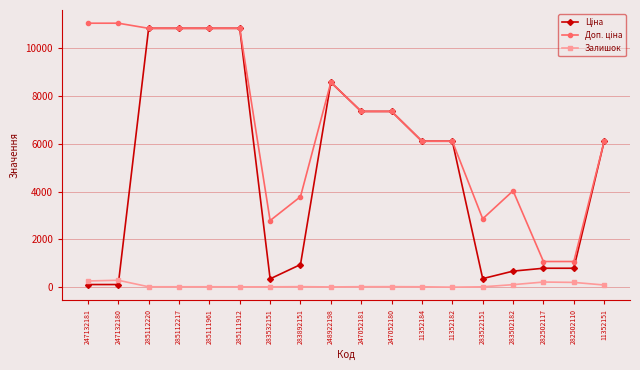

True or false: Залишок has a value of 17.0 at 11352184.

True